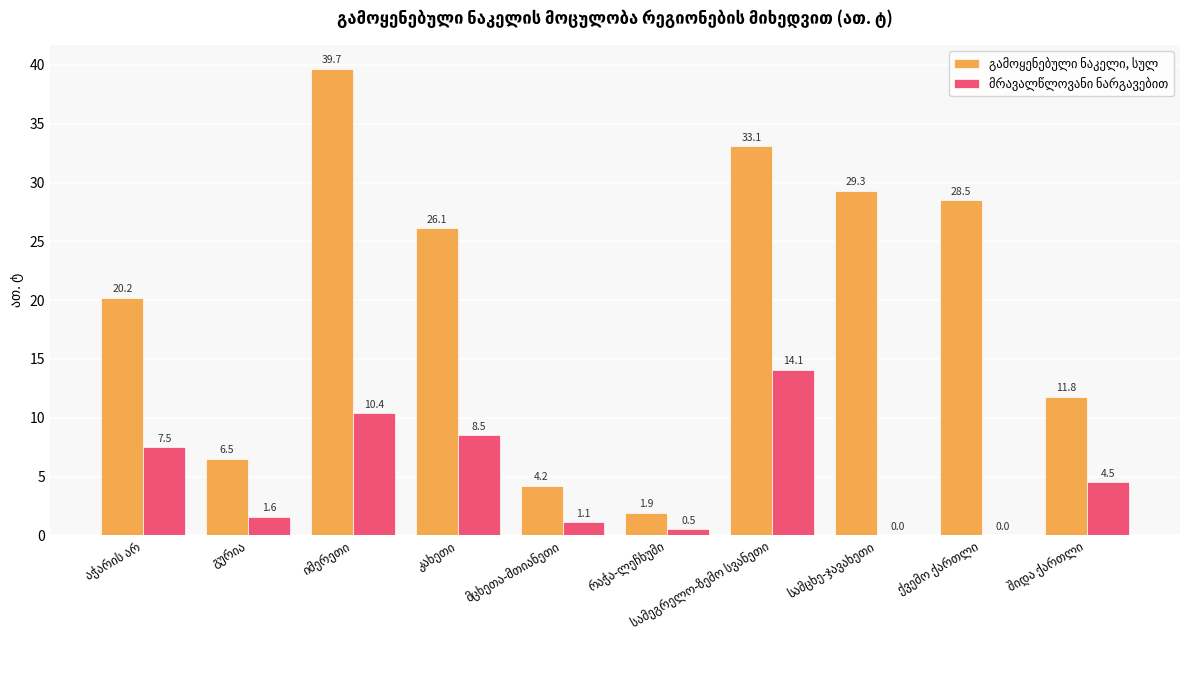

What is the greatest value displayed?

39.7